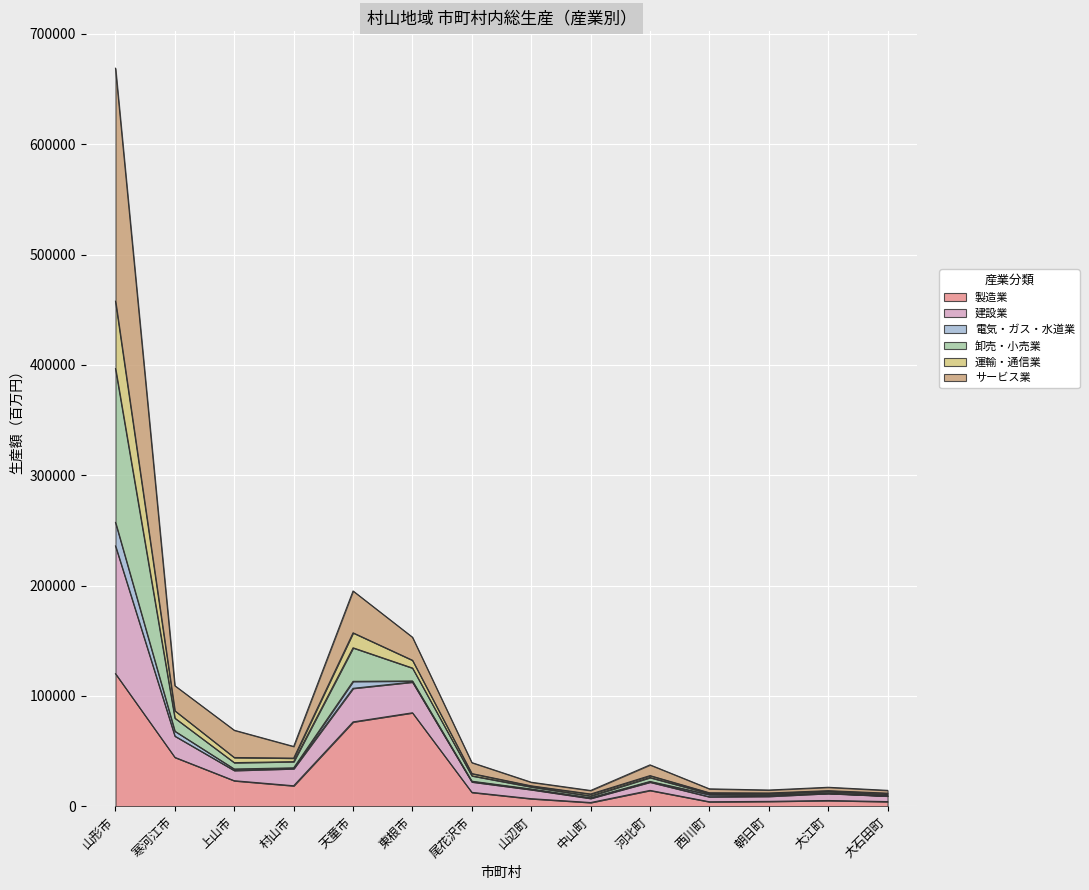

At which label does 建設業 reach its peak?

山形市